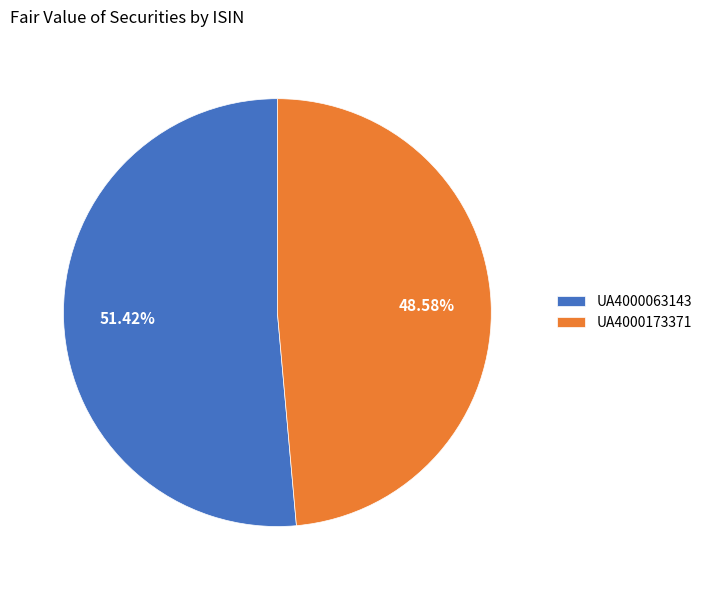

What is the smallest slice in the pie chart?

UA4000173371